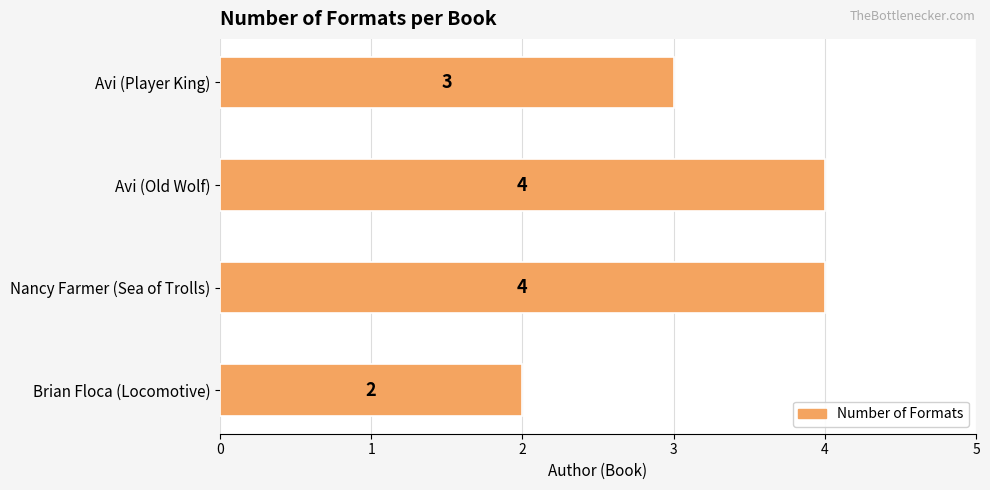

What is the ratio of the value at Nancy Farmer (Sea of Trolls) to the value at Brian Floca (Locomotive)?

2.0